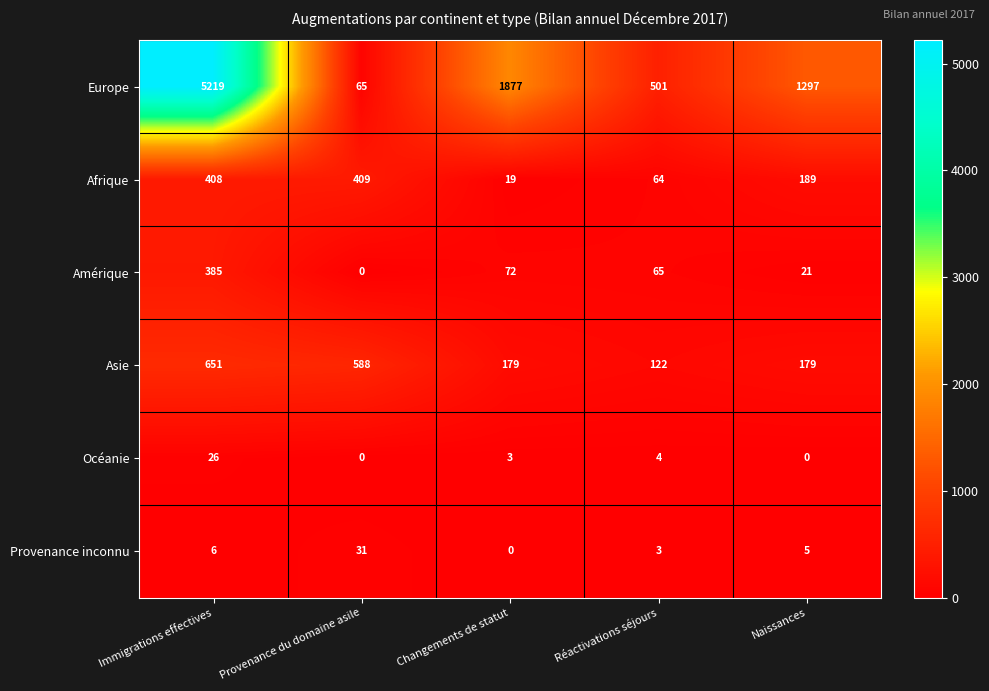

At which category is the sum across all series the highest?

Immigrations effectives